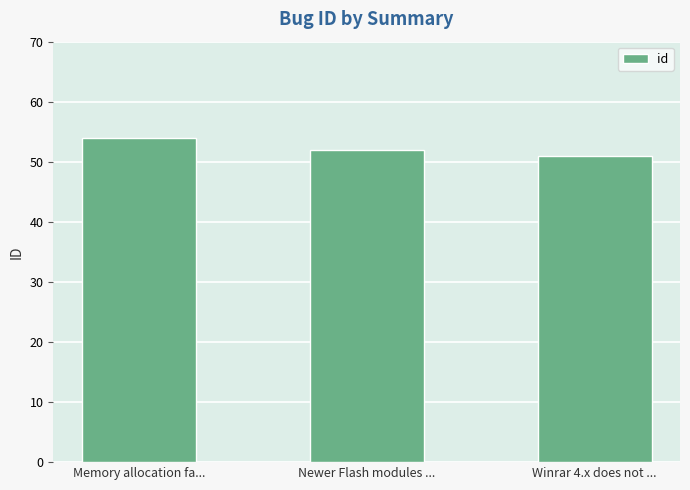

What position from the left is Newer Flash modules ...?

2